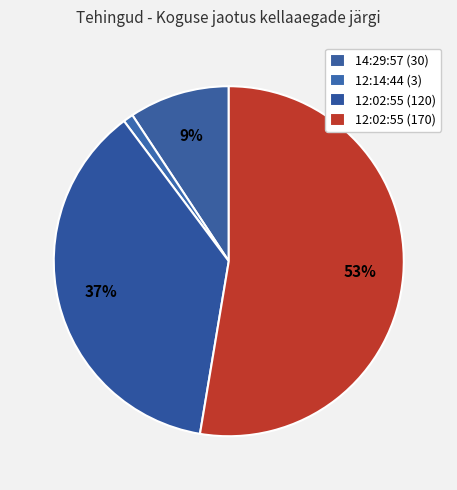

To the nearest percent, what is the average slice percentage?

25%